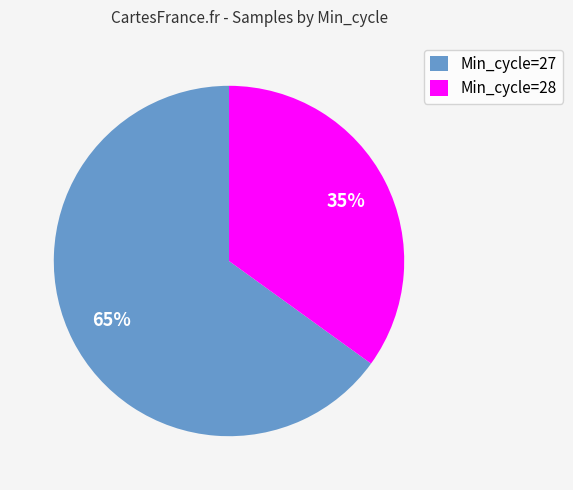

Does Min_cycle=28 represent more than half of the total?

No